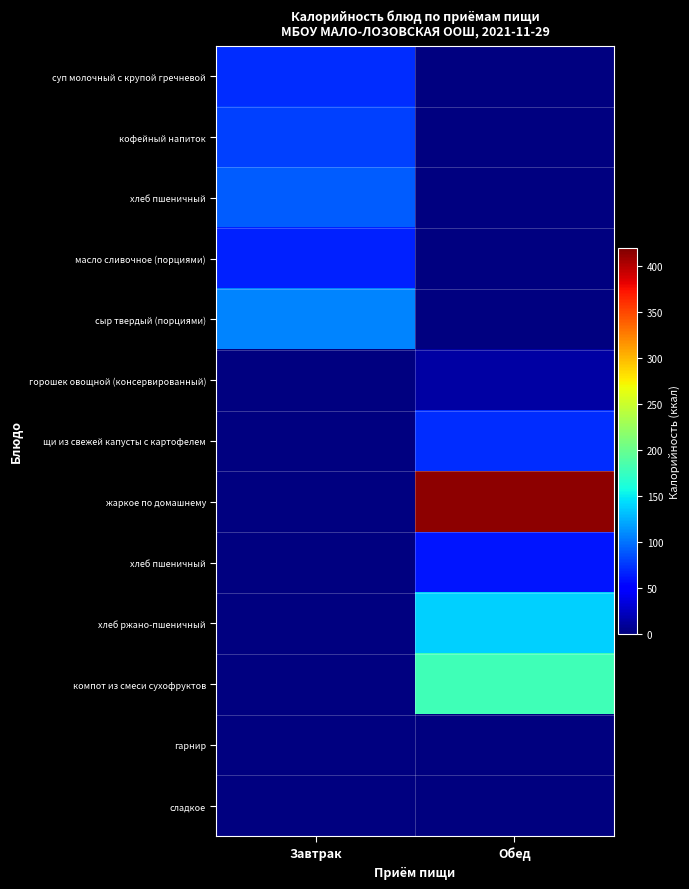

At how many categories does at least one series exceed 144?

1